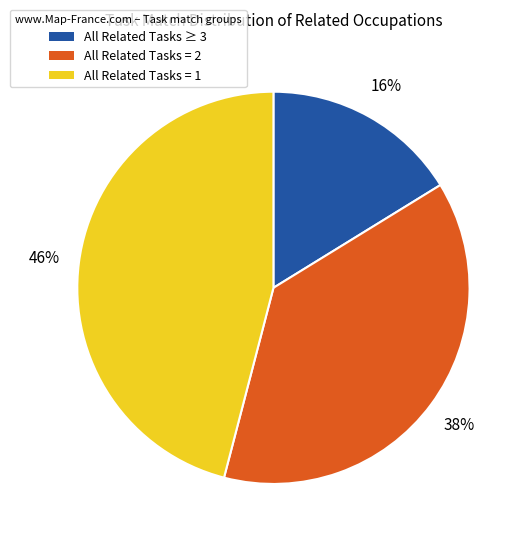

Which has a higher value, All Related Tasks ≥ 3 or All Related Tasks = 1?

All Related Tasks = 1